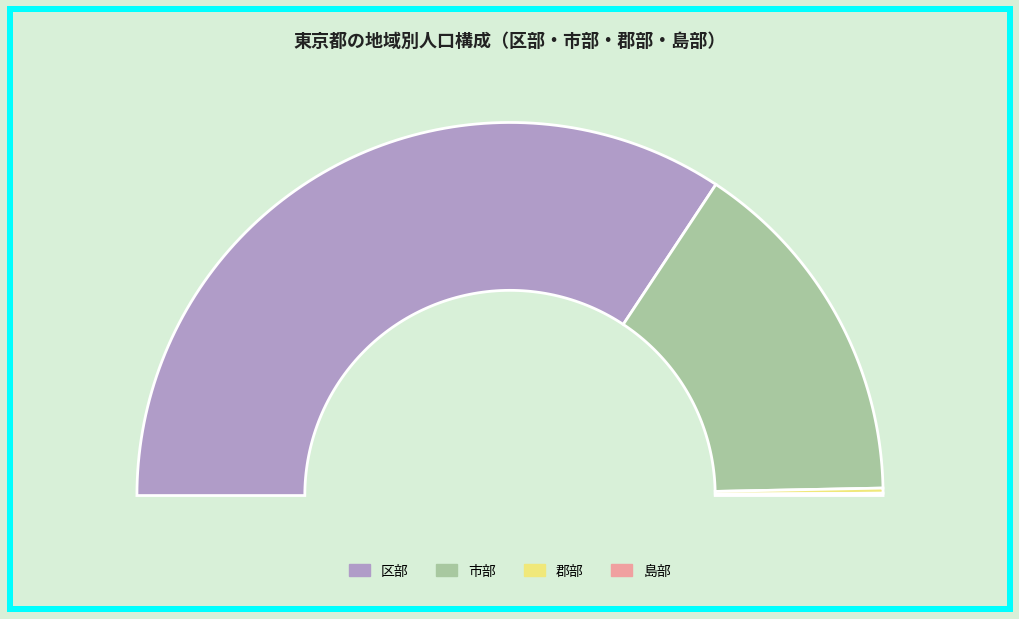

The 区部 slice represents 69% of the pie. True or false?

True